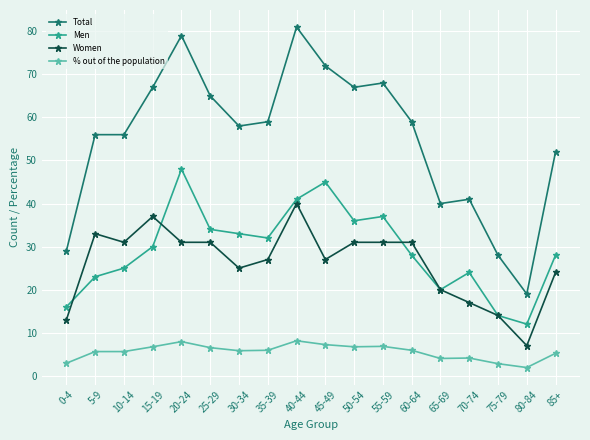

How many series are shown in this chart?

4